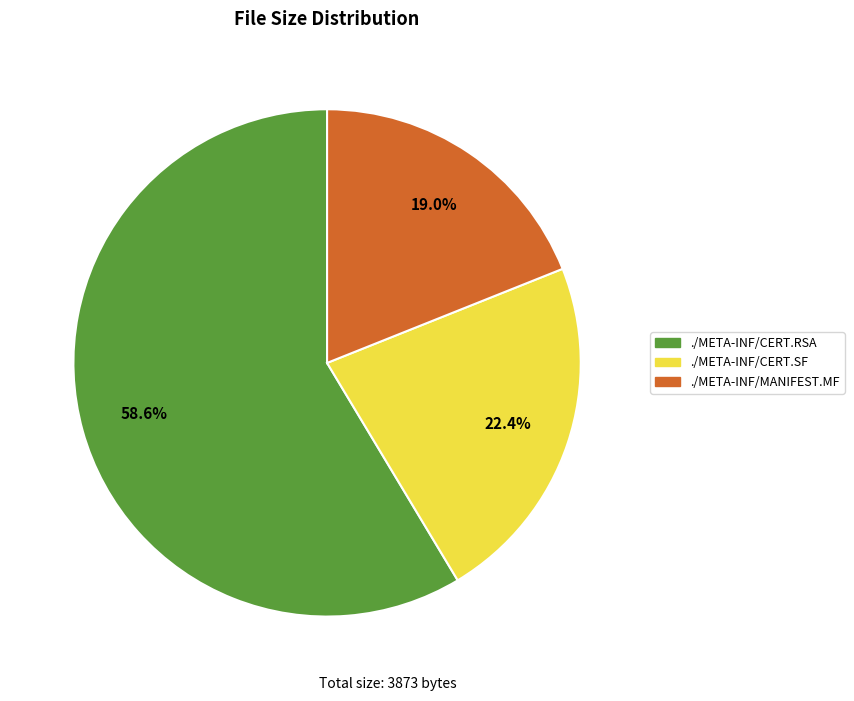

Is there a majority slice in this chart?

Yes